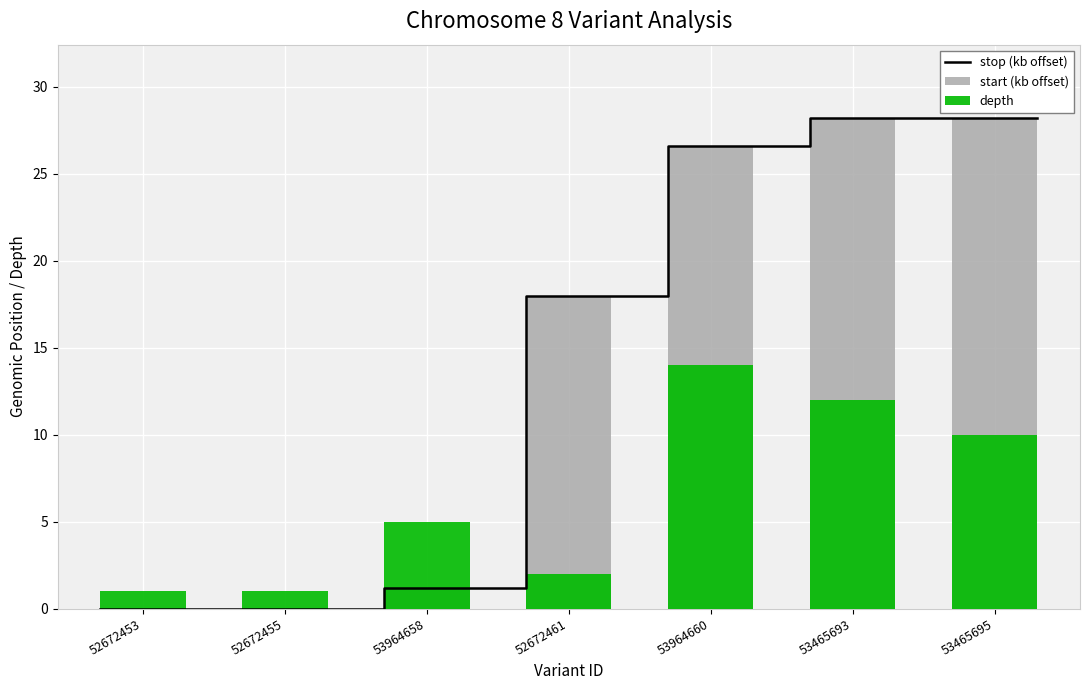

Is it true that depth equals 0.8 at 52672461?

False